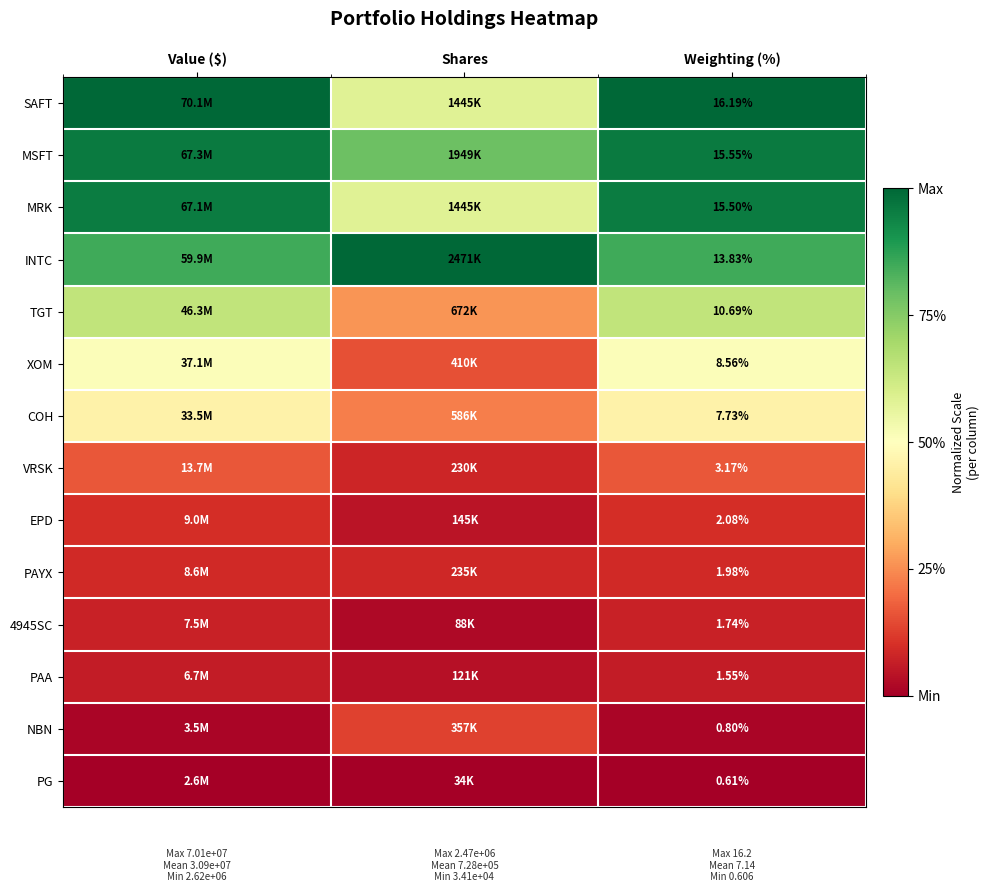

Which series has the largest range (max minus min)?

SAFT